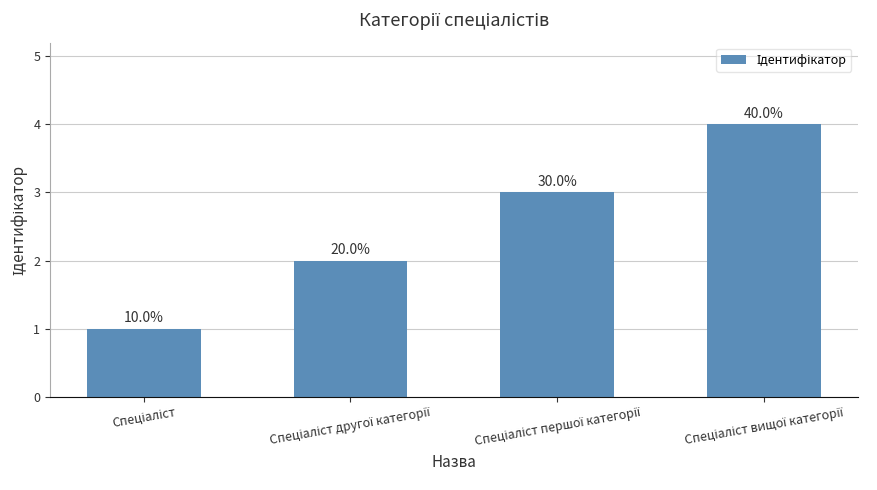

The value at Спеціаліст першої категорії is 1. True or false?

False